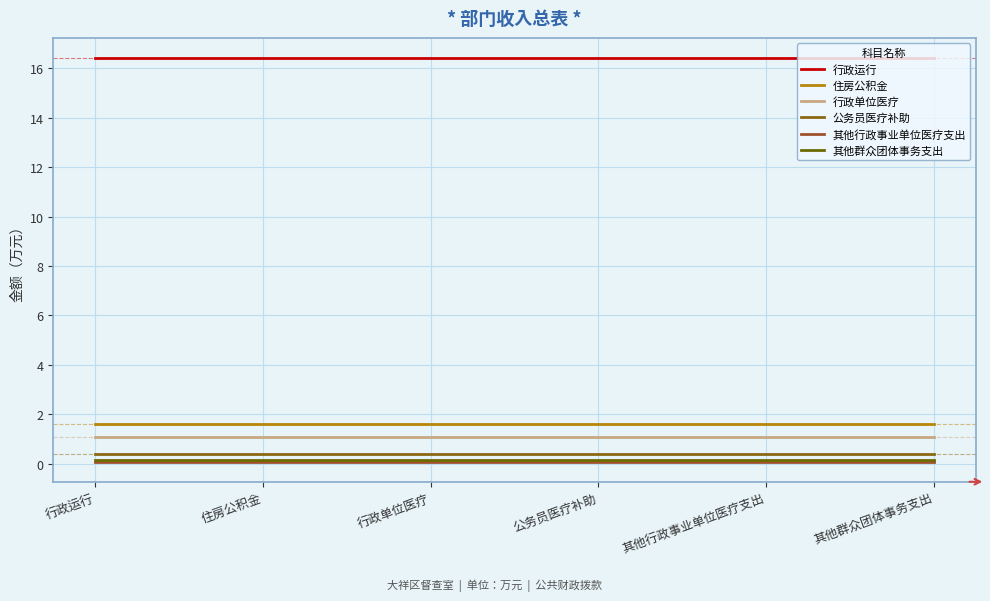

What is the label of the 1st point from the right?

其他群众团体事务支出